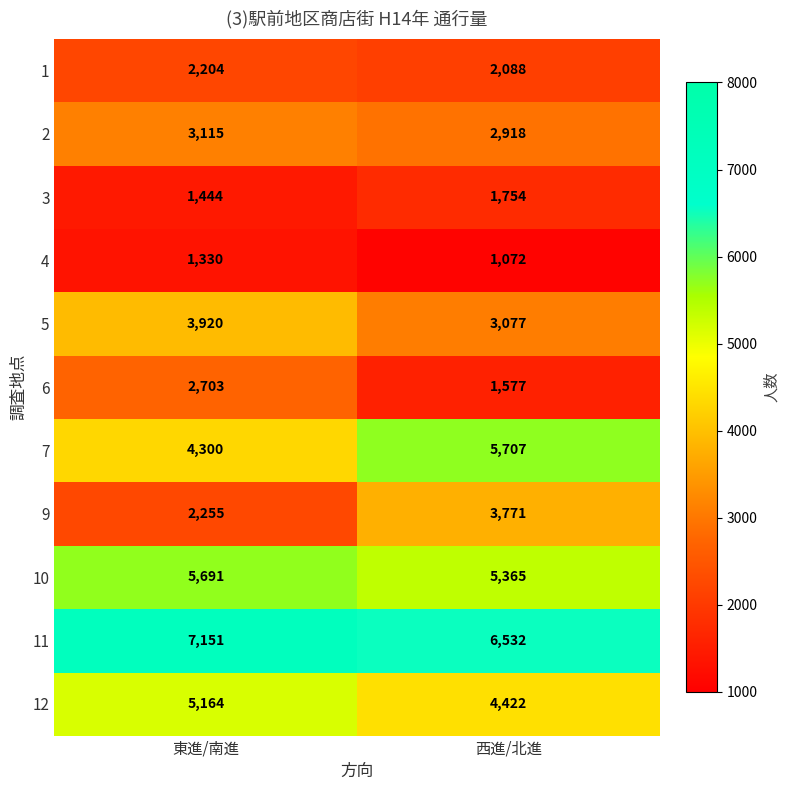

Reading left to right, extract all data points from this chart.

1: 2204	2088
2: 3115	2918
3: 1444	1754
4: 1330	1072
5: 3920	3077
6: 2703	1577
7: 4300	5707
9: 2255	3771
10: 5691	5365
11: 7151	6532
12: 5164	4422